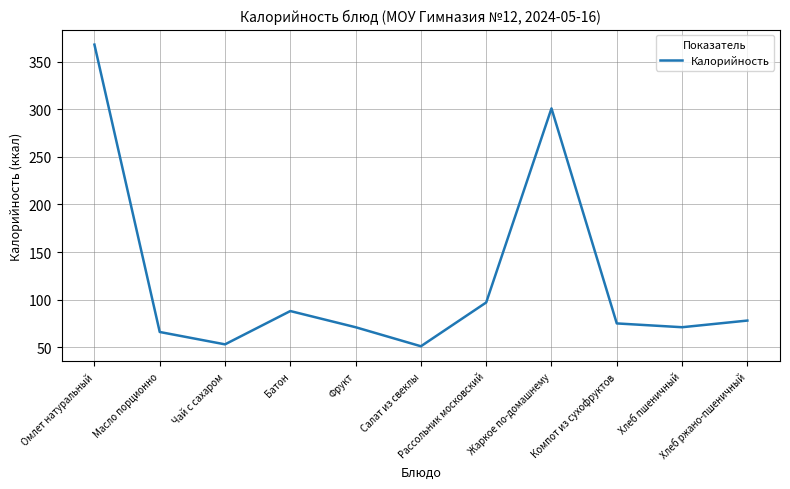

Which has a higher value, Салат из свеклы or Омлет натуральный?

Омлет натуральный